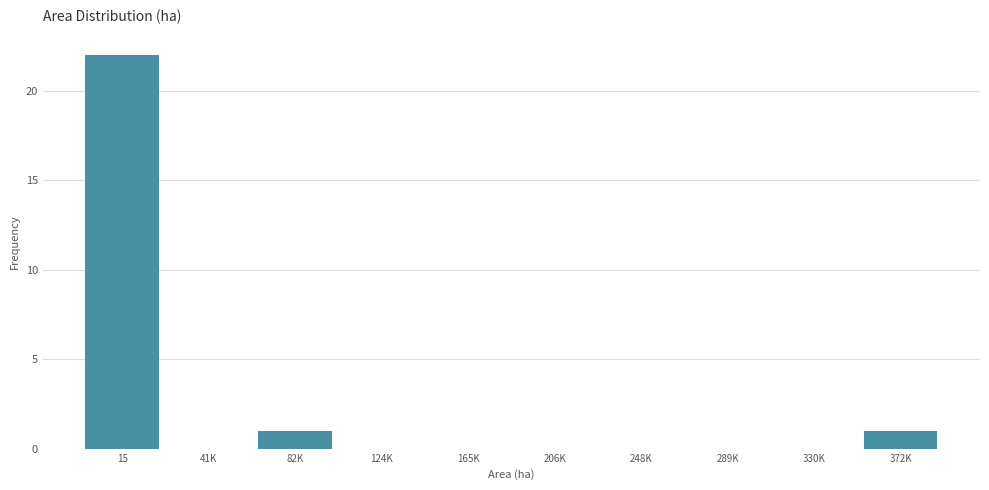

Reading left to right, extract all data points from this chart.

15=22	41K=0	82K=1	124K=0	165K=0	206K=0	248K=0	289K=0	330K=0	372K=1